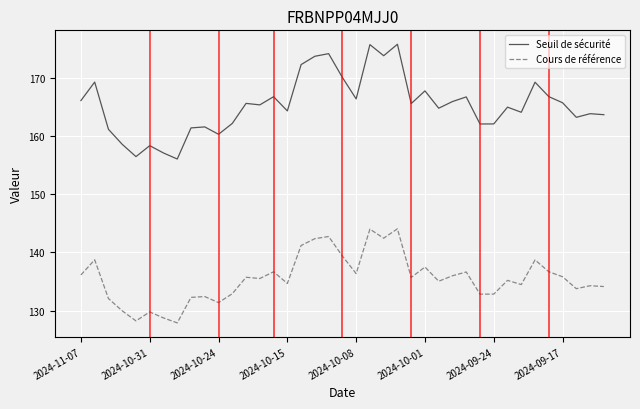

List the series in order of their peak value, highest first.

Seuil de sécurité, Cours de référence